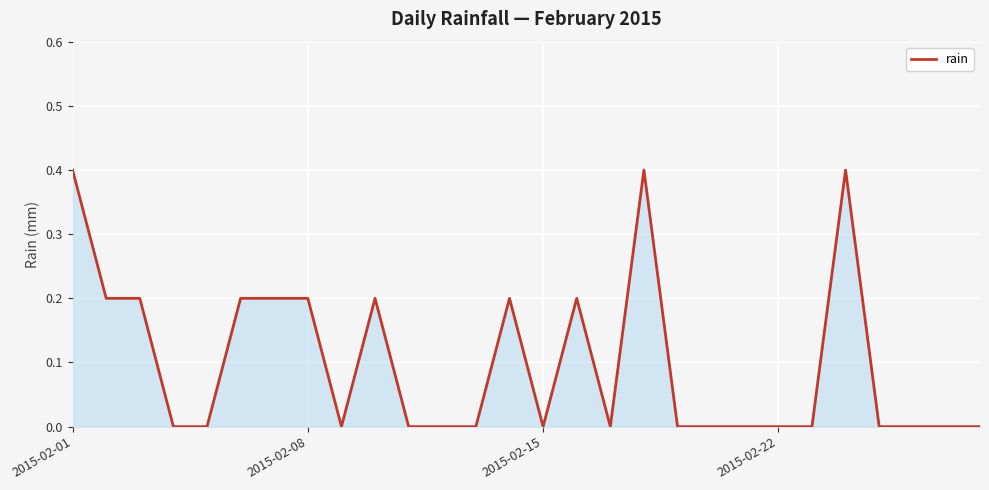

What is the maximum value shown in the chart?

0.4